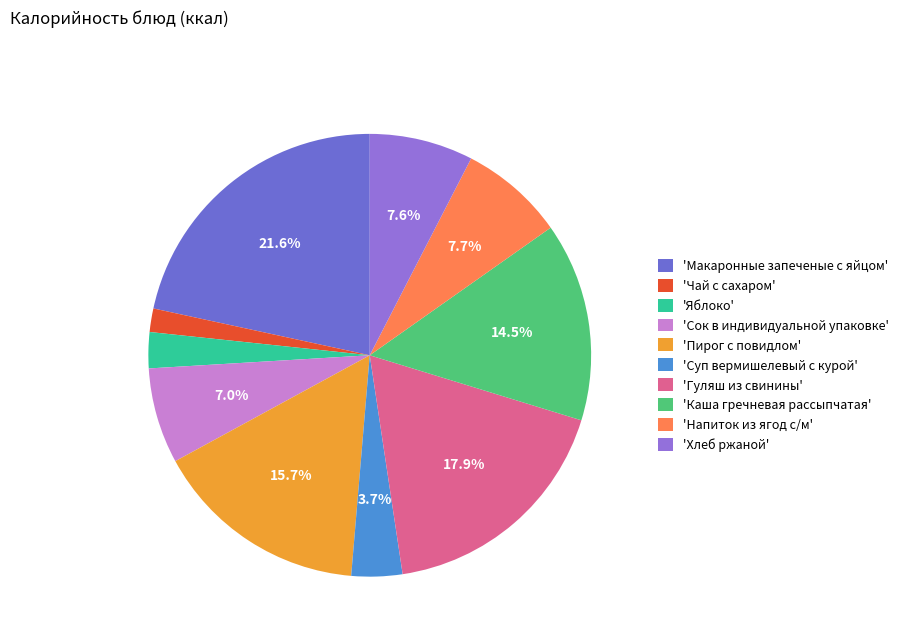

Is there any slice that represents more than half of the pie?

No